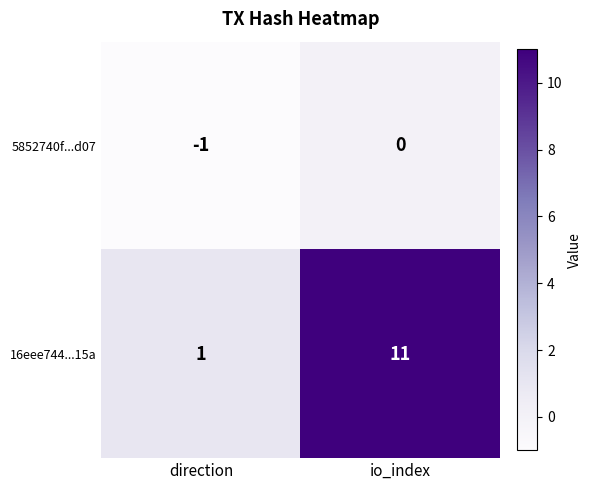

What is the greatest value displayed?

11